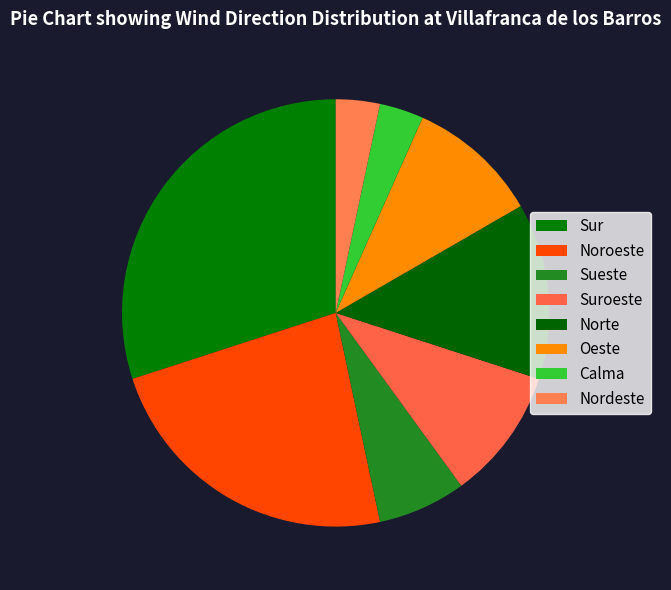

Is it true that Calma is 3% of the pie?

True